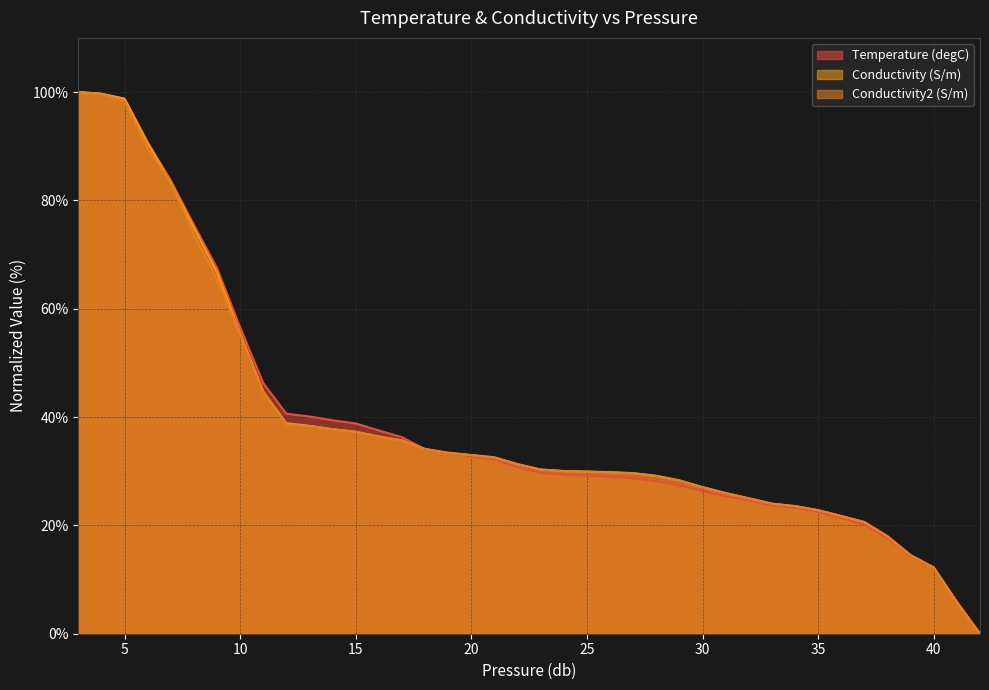

What is the difference between the highest and lowest values at 20?

0.2